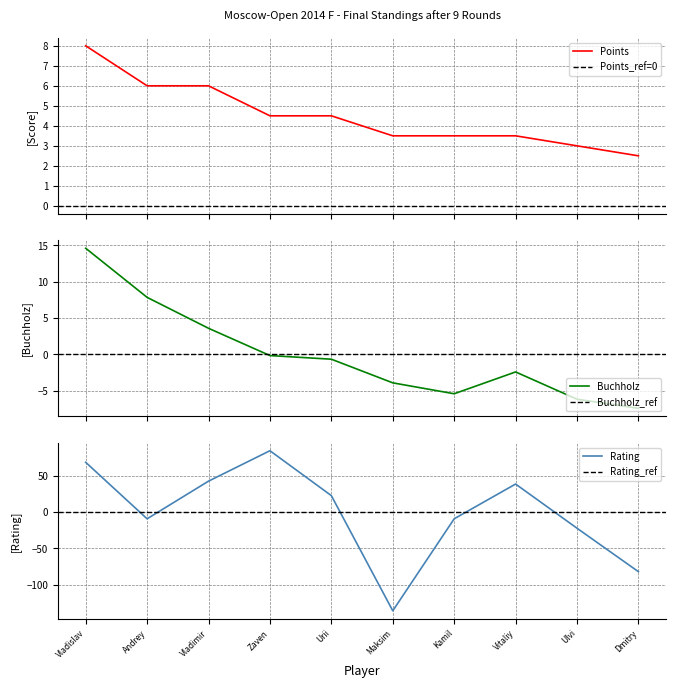

True or false: Rating has a value of -136.1 at Maksim.

True